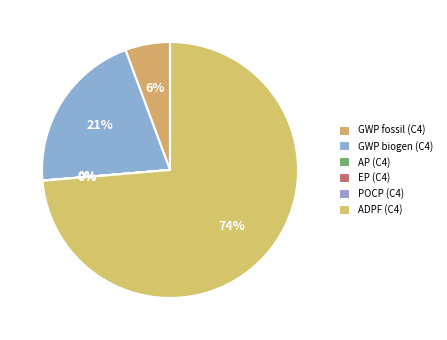

What portion of the pie excludes AP?

100.0%